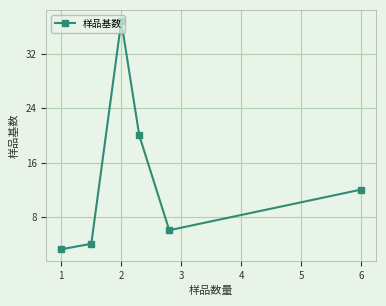

What is the sum of all values?

82.0